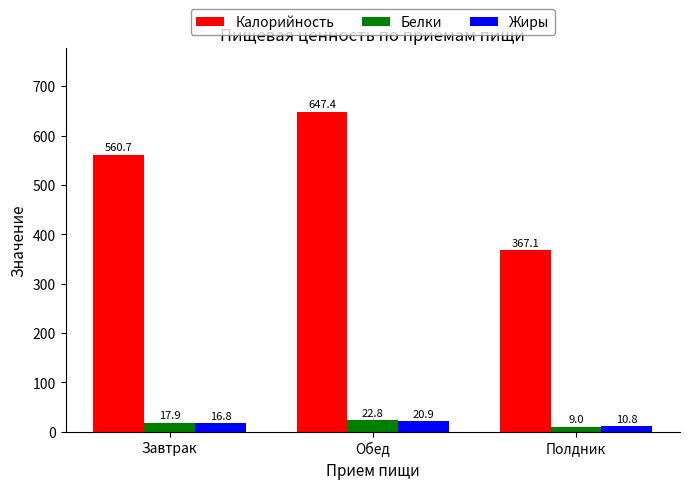

Which category has the highest value across all series?

Обед